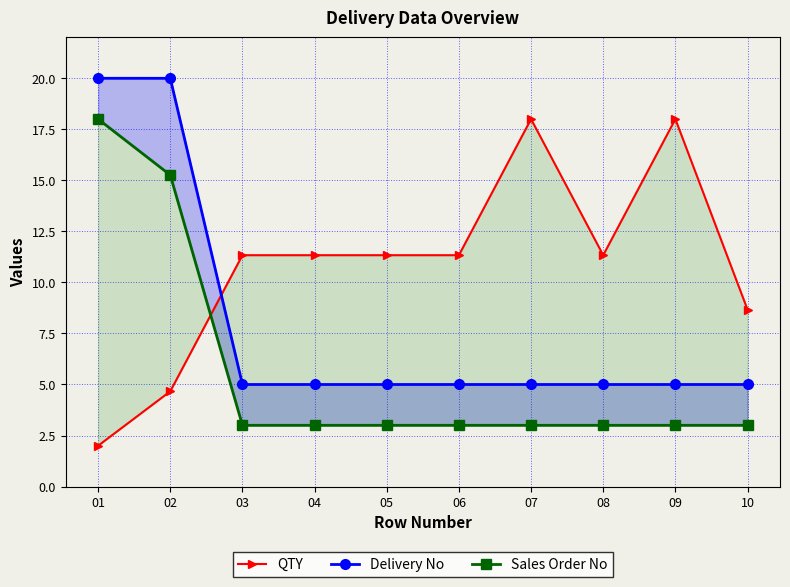

Is it true that QTY equals 11.3 at 03?

True